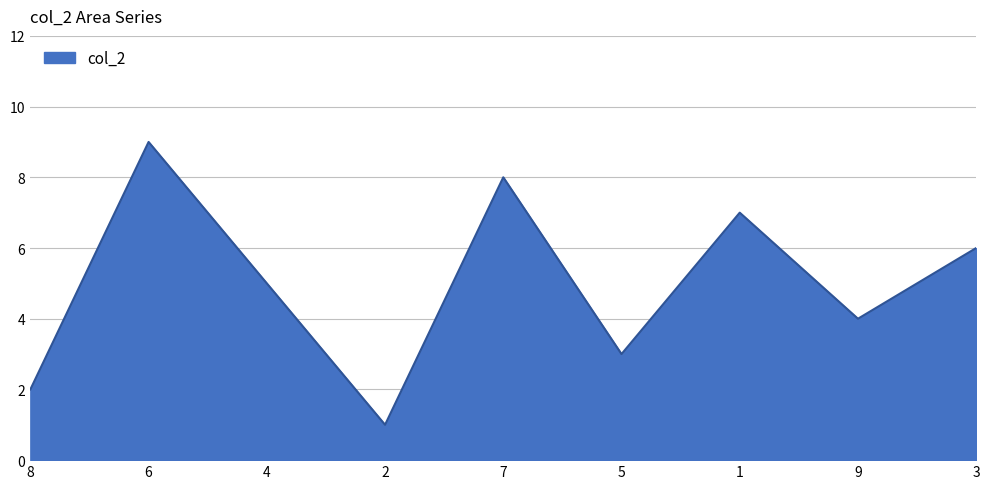

List the labels in order of value, largest first.

6, 7, 1, 3, 4, 9, 5, 8, 2